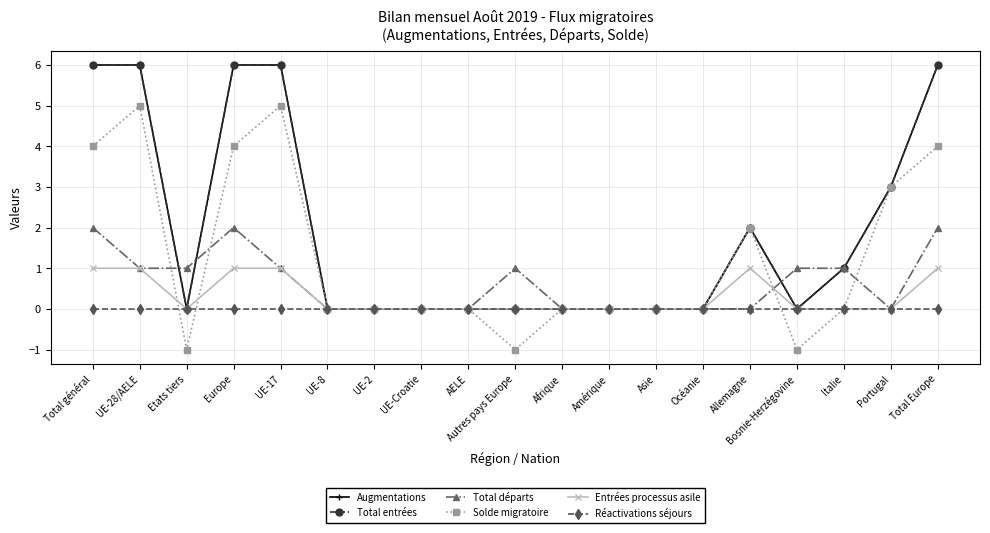

At which category does Solde migratoire reach its first local valley?

Etats tiers